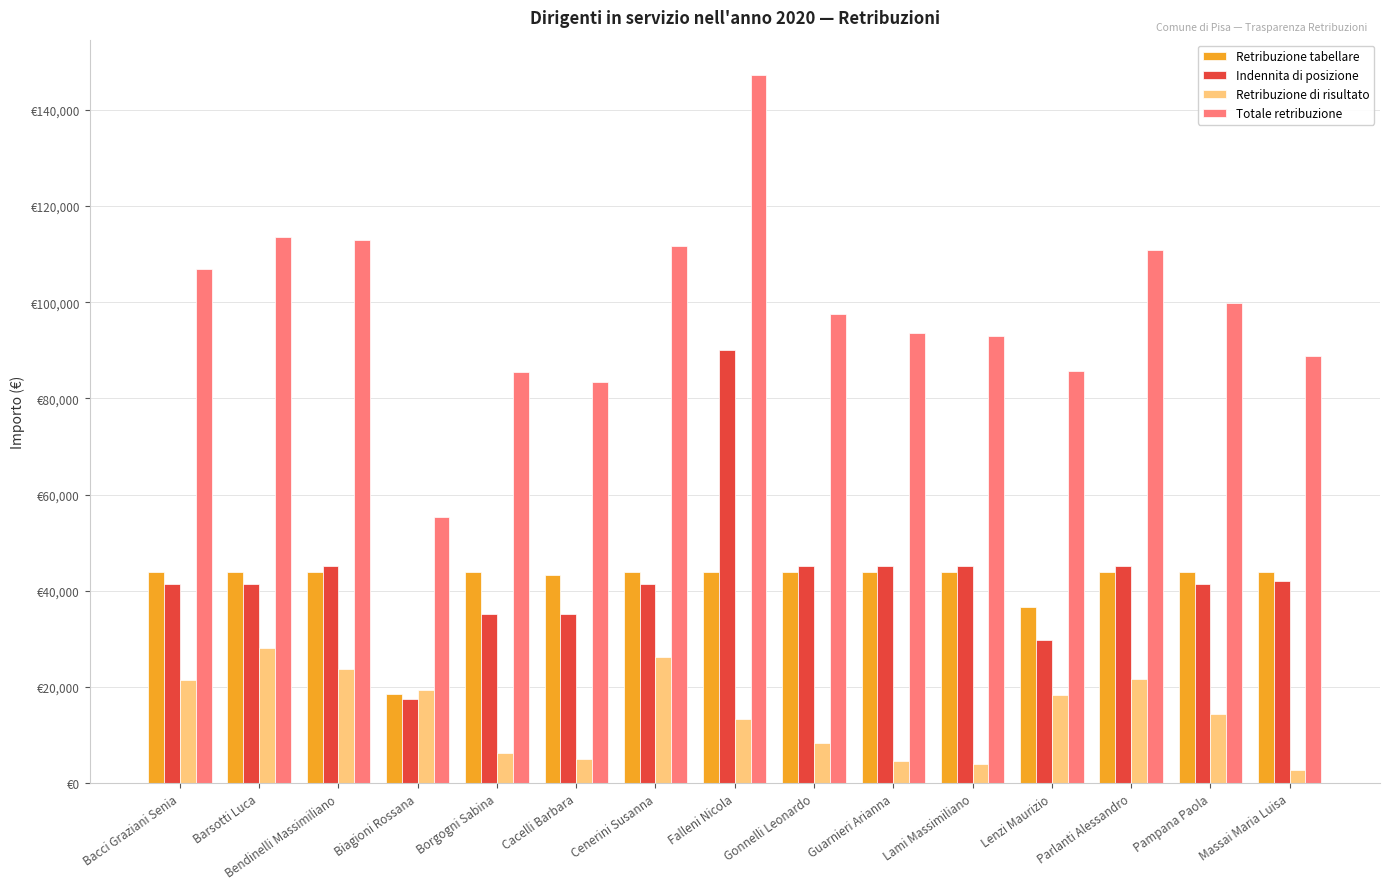

Between Parlanti Alessandro and Borgogni Sabina, which is larger?

Parlanti Alessandro